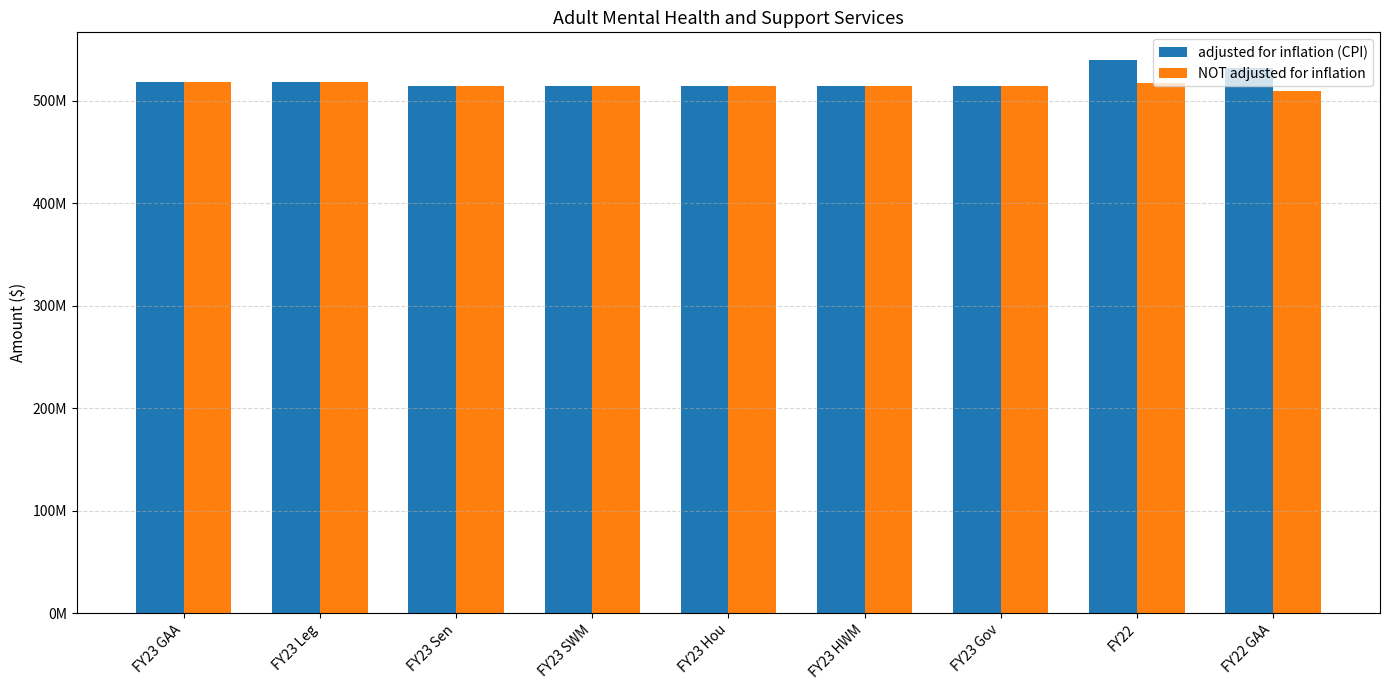

Rank the series at FY23 Sen from highest to lowest value.

adjusted for inflation (CPI), NOT adjusted for inflation